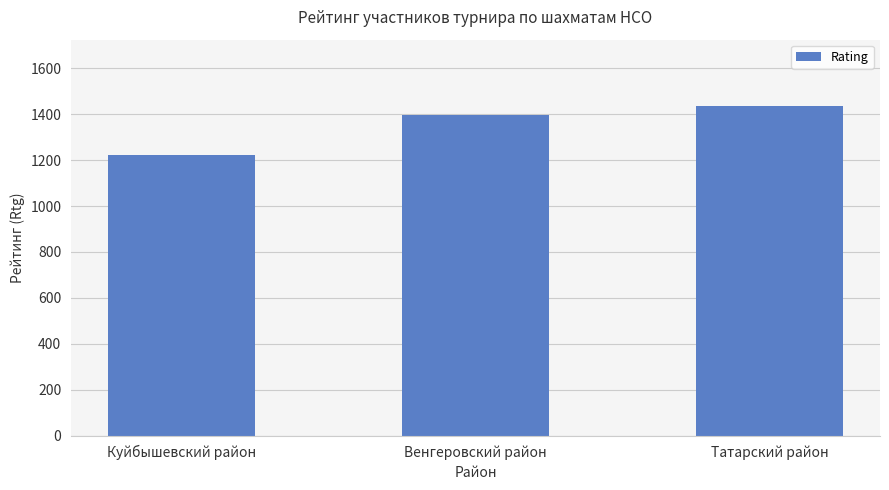

Which category has the lowest value across all series?

Куйбышевский район